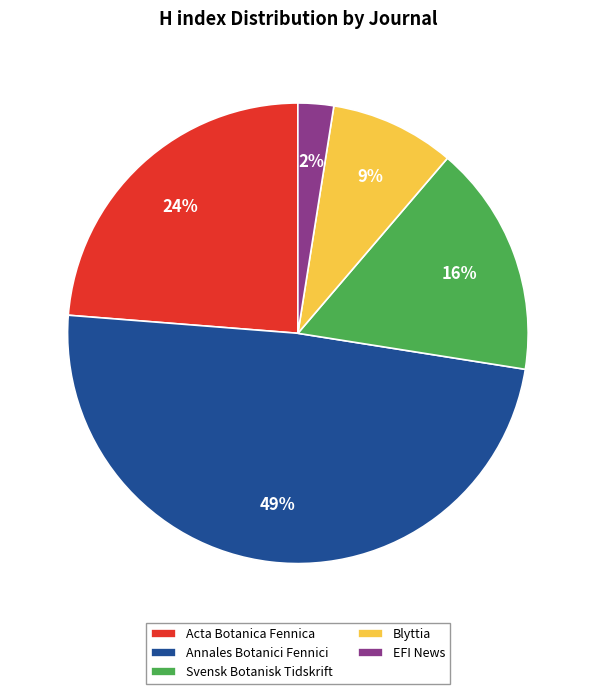

To the nearest percent, what portion does Svensk Botanisk Tidskrift represent?

16%